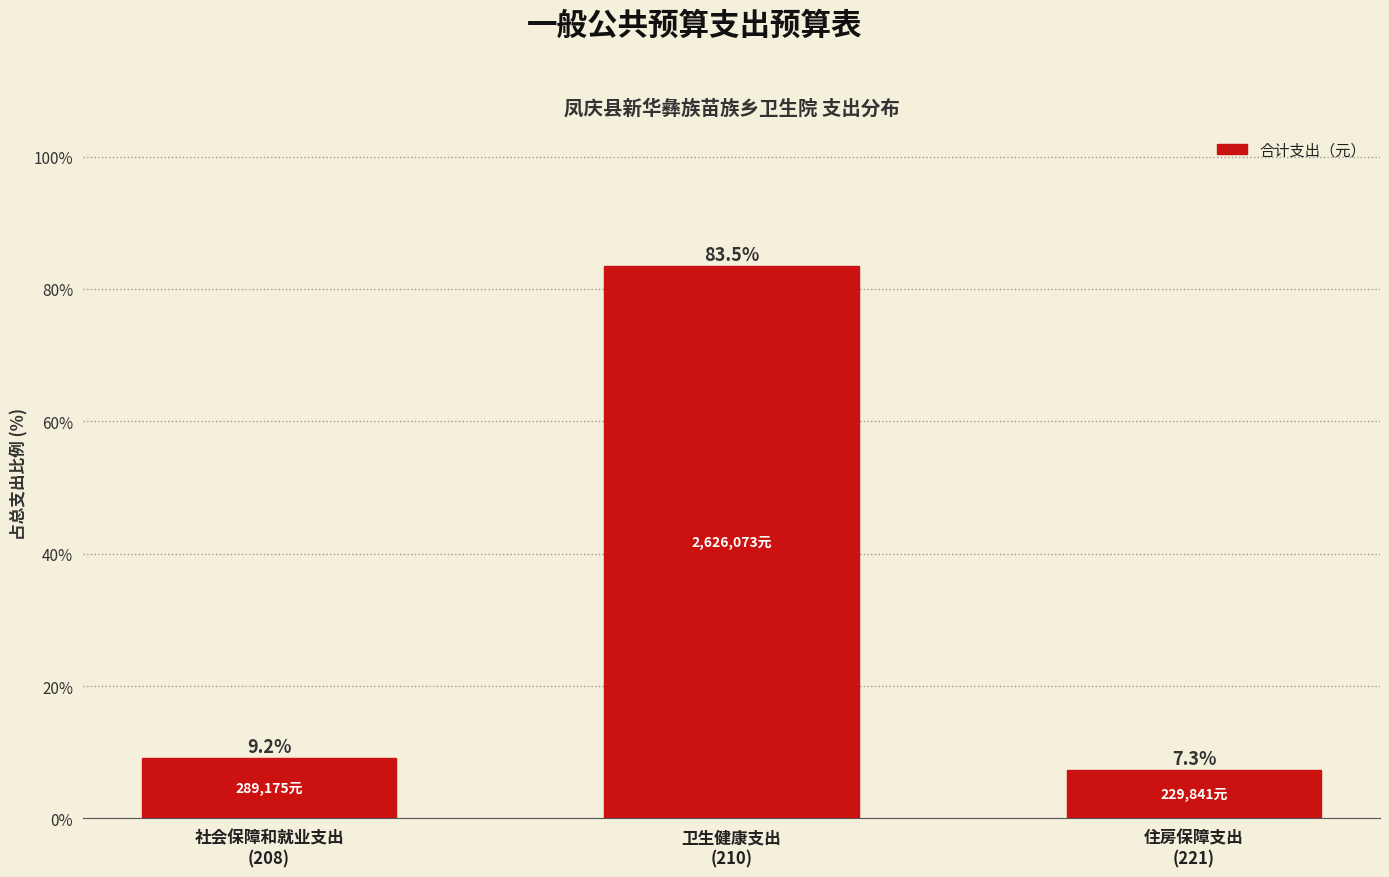

Reading left to right, what are all the values shown in this chart?

9.2	83.5	7.3